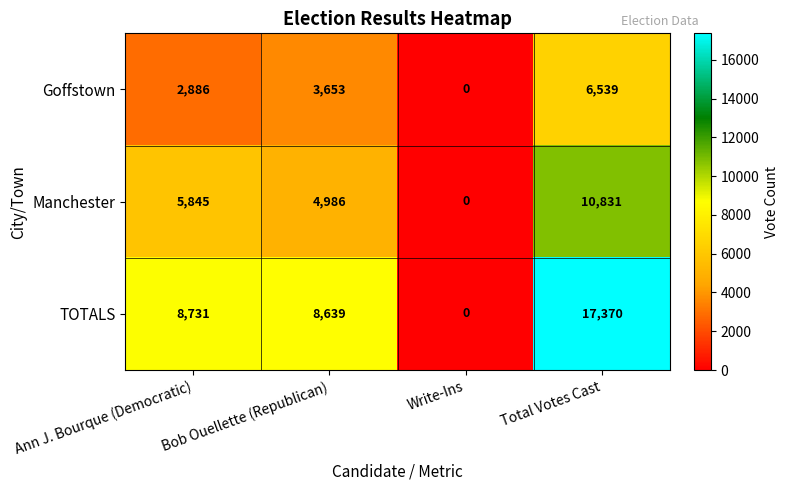

At how many categories does at least one series exceed 8390?

3